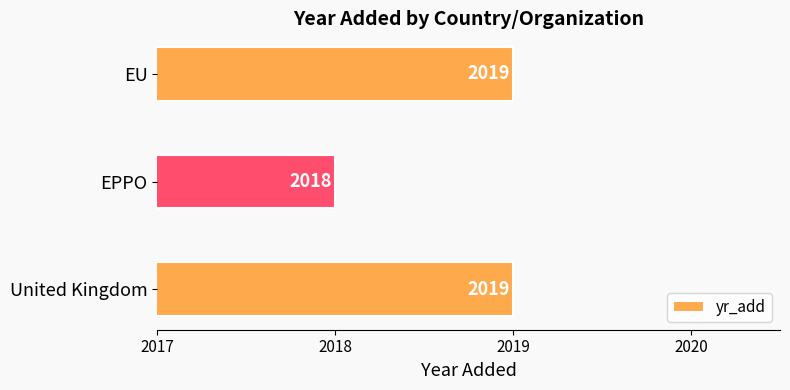

How many values are between 2018 and 2019?

3